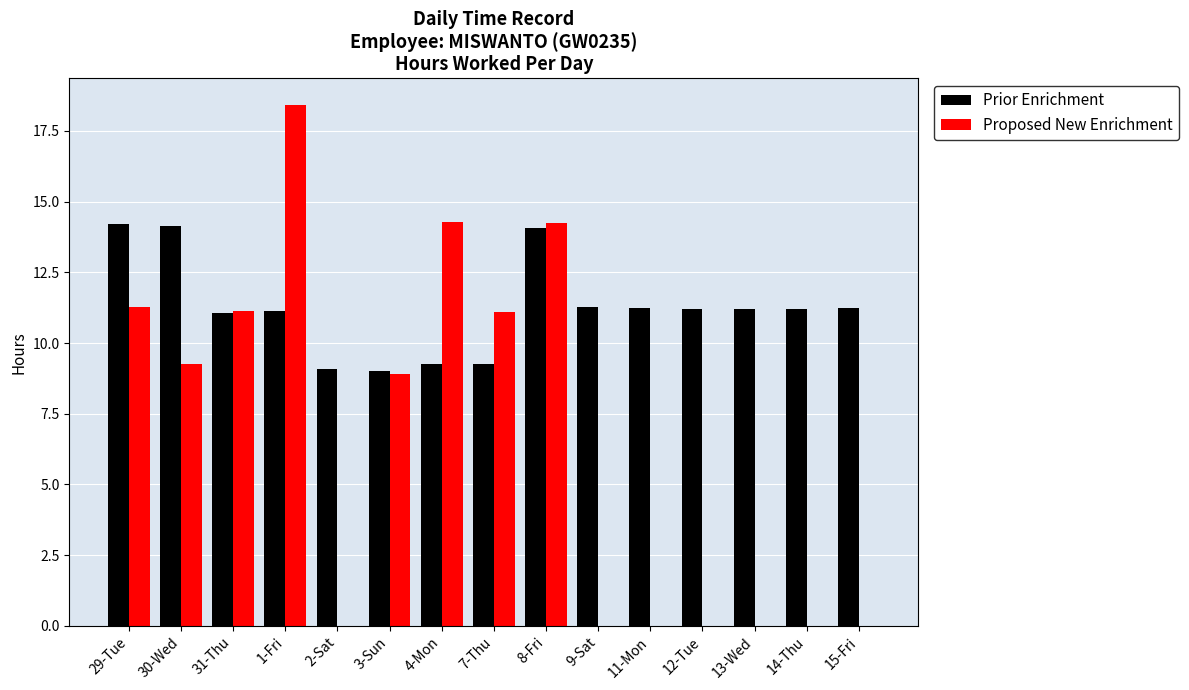

Is the value of Prior Enrichment at 13-Wed greater than the value of Proposed New Enrichment at 15-Fri?

Yes